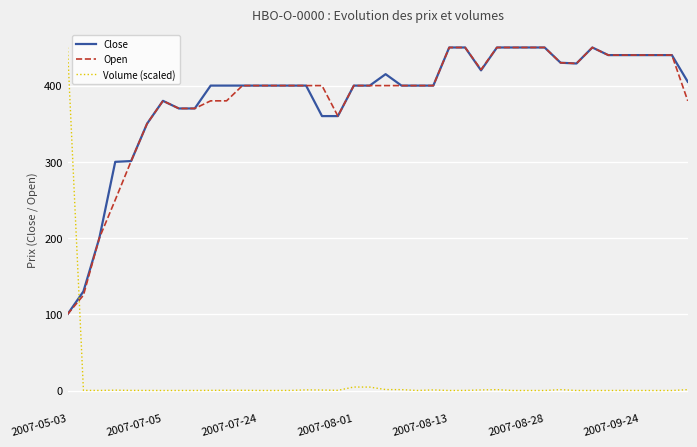

How many lines are shown in the chart?

3